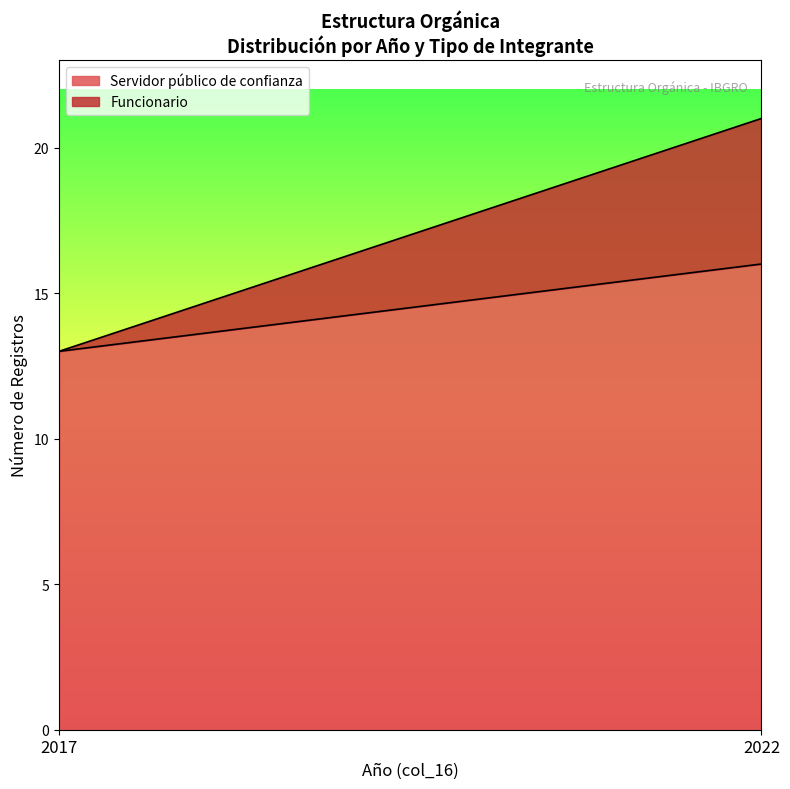

At which category does the chart reach its minimum across all series?

2017